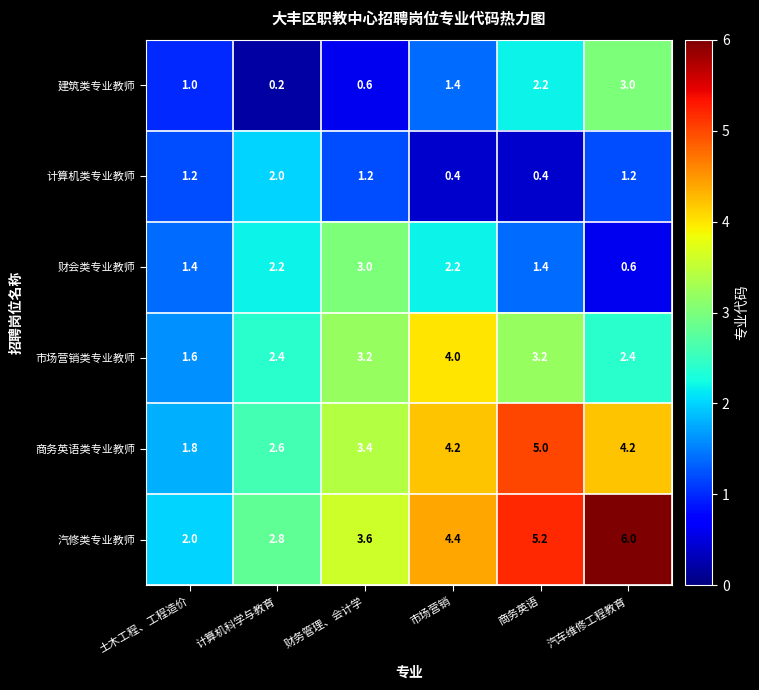

The 市场营销类专业教师 series shows 0.7 at 汽车维修工程教育. True or false?

False